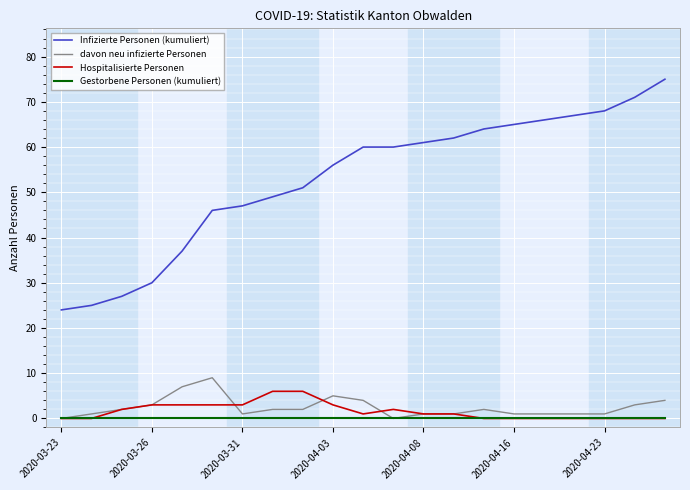

What is the maximum value shown in the chart?

75